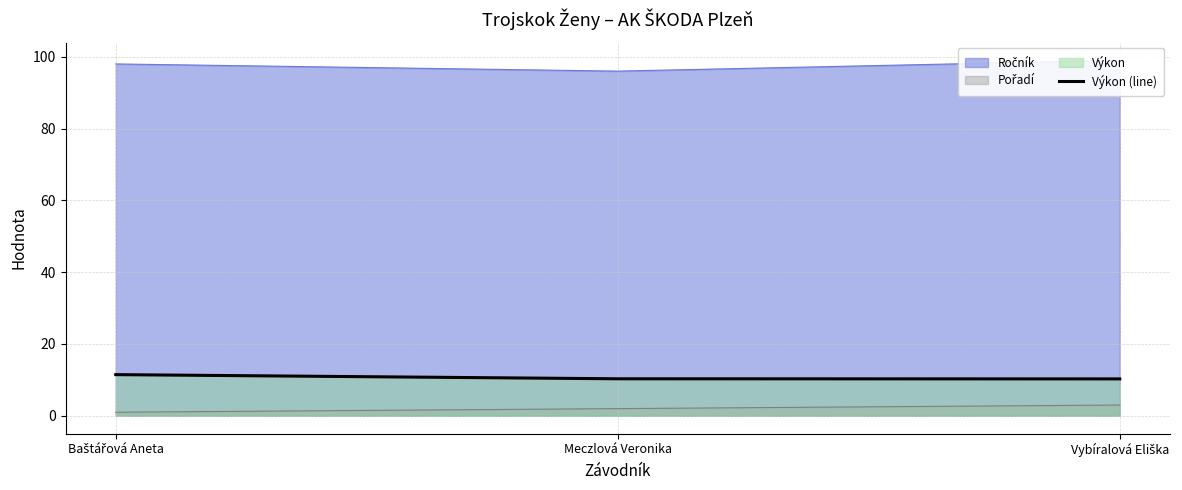

What is the average value?

10.7